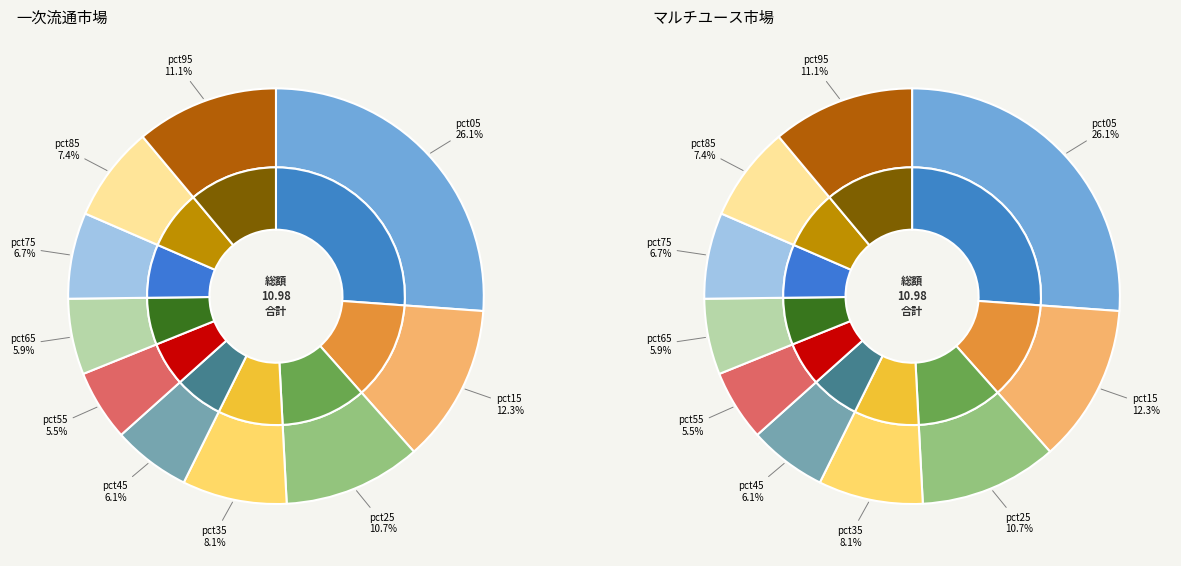

Which category has the biggest portion of the pie?

pct05